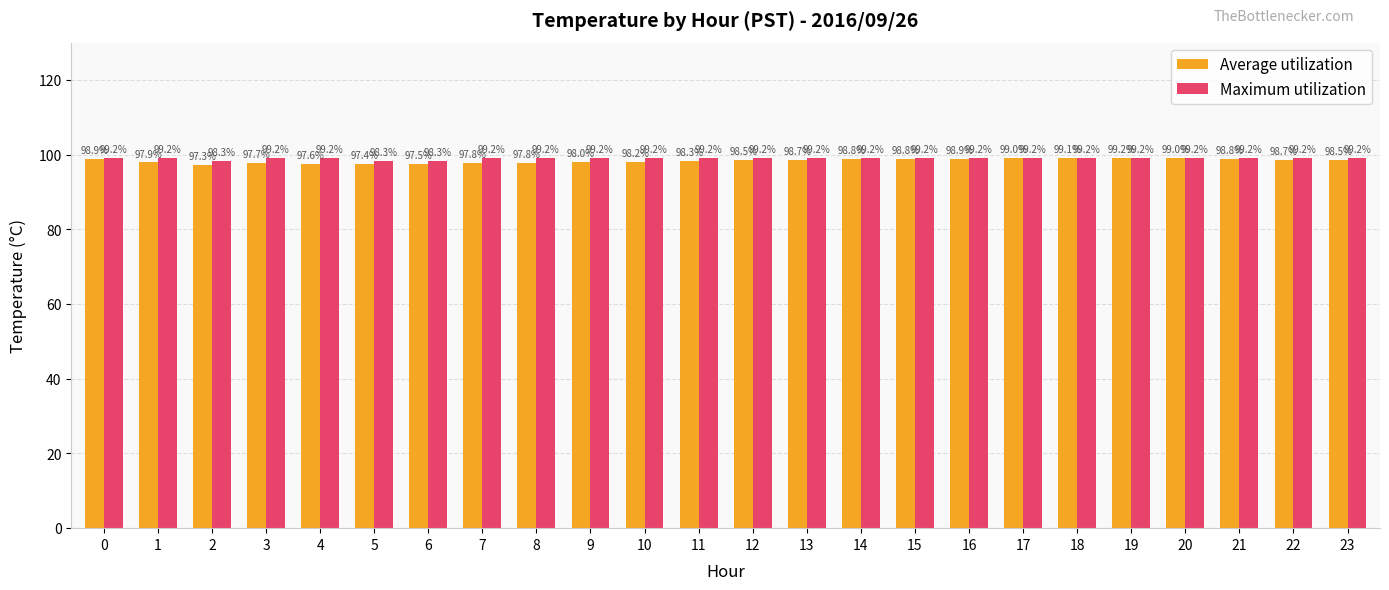

Is it true that Average utilization equals 35.0 at 13?

False